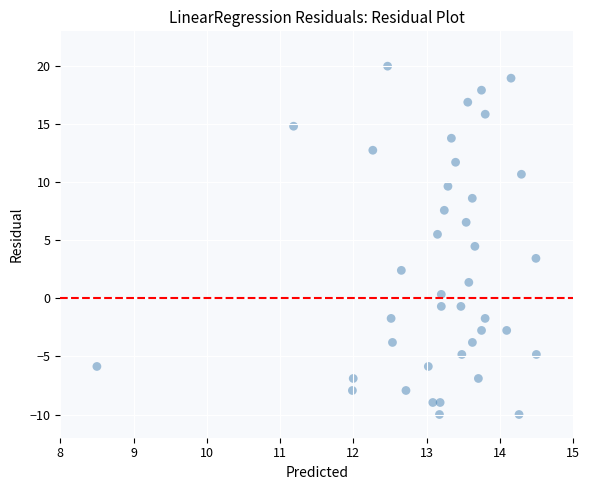

What is the range of X values (max minus min)?

6.0